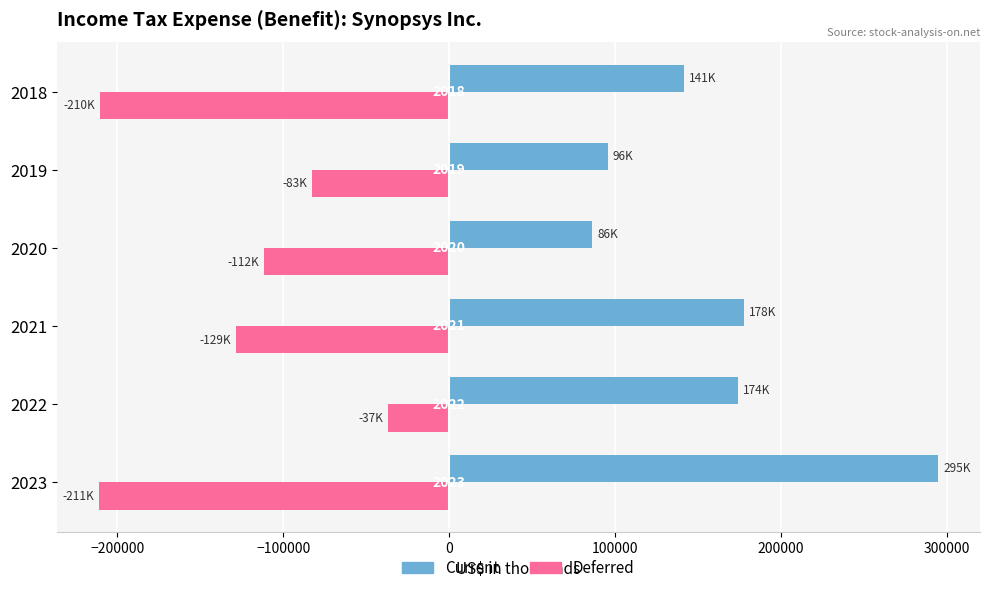

What are all the series names shown in the legend?

Current, Deferred